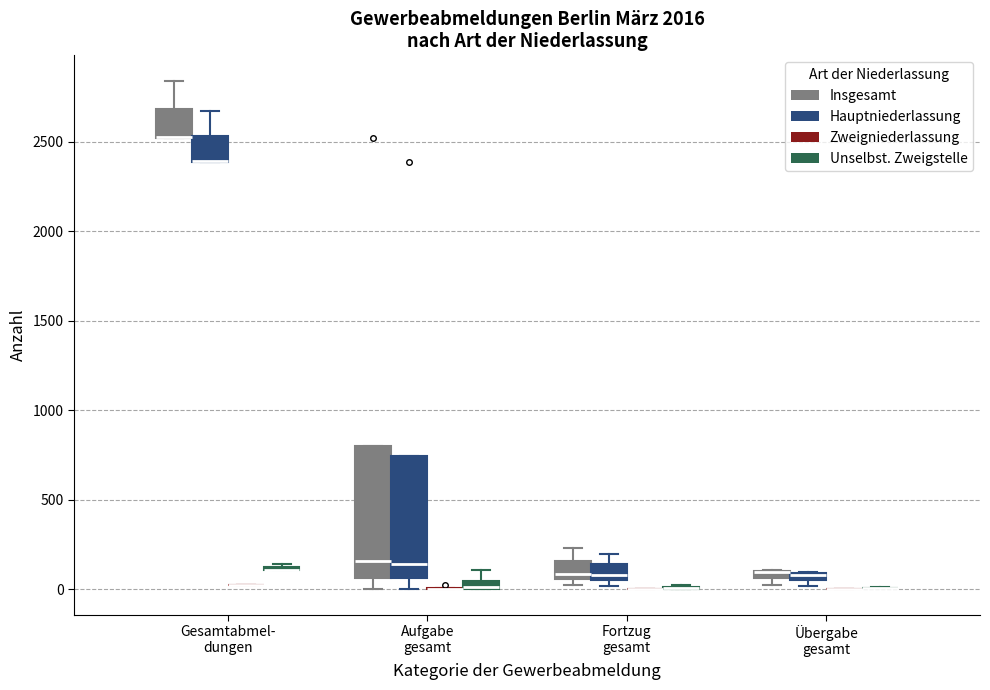

Comparing the boxes themselves (not the whiskers), which one is the tallest?

Aufgabe gesamt (Insgesamt)